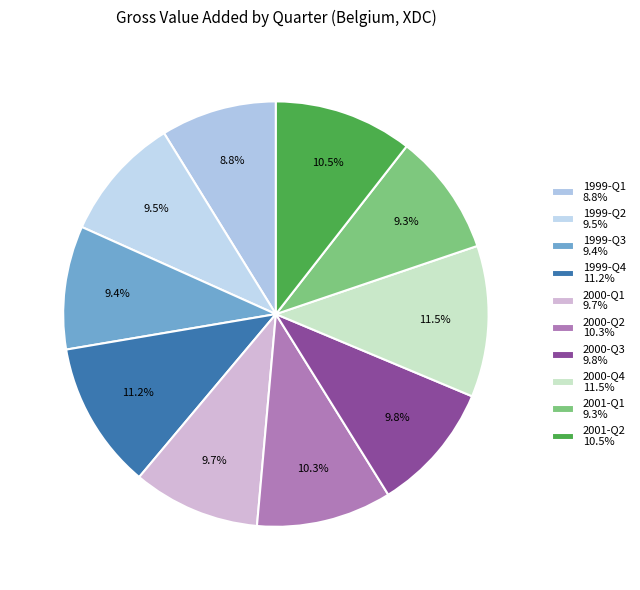

How many slices are in this pie chart?

10